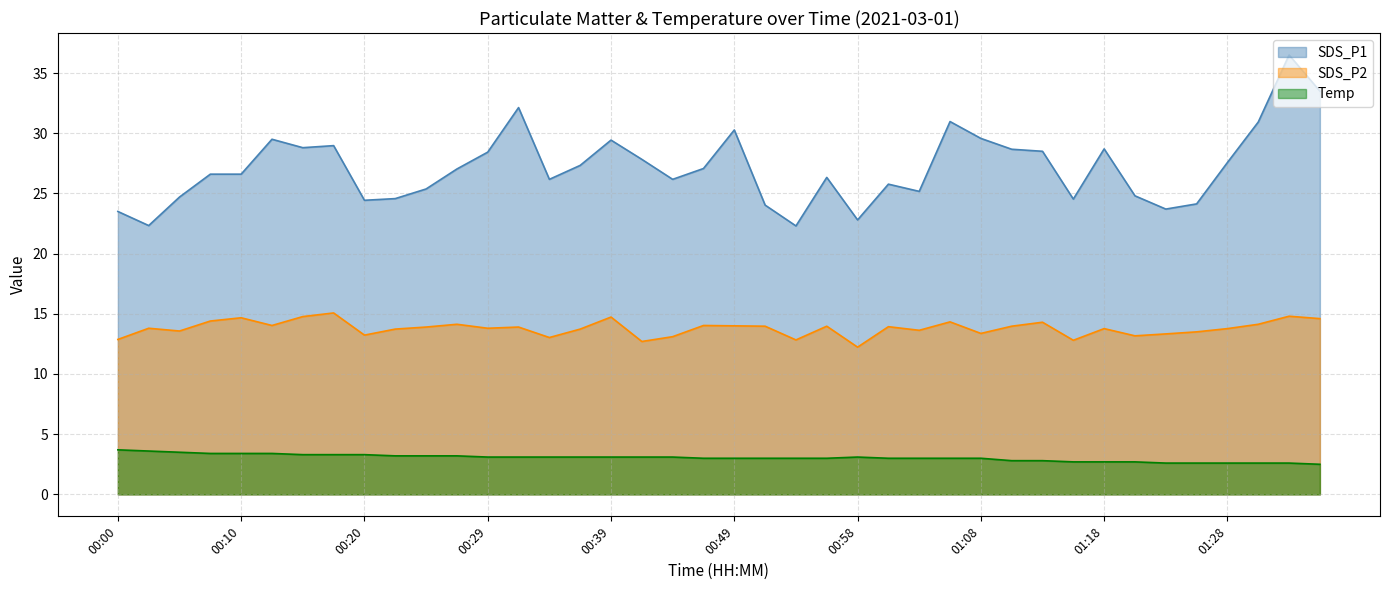

How many interior local valleys does the SDS_P2 series have?

12